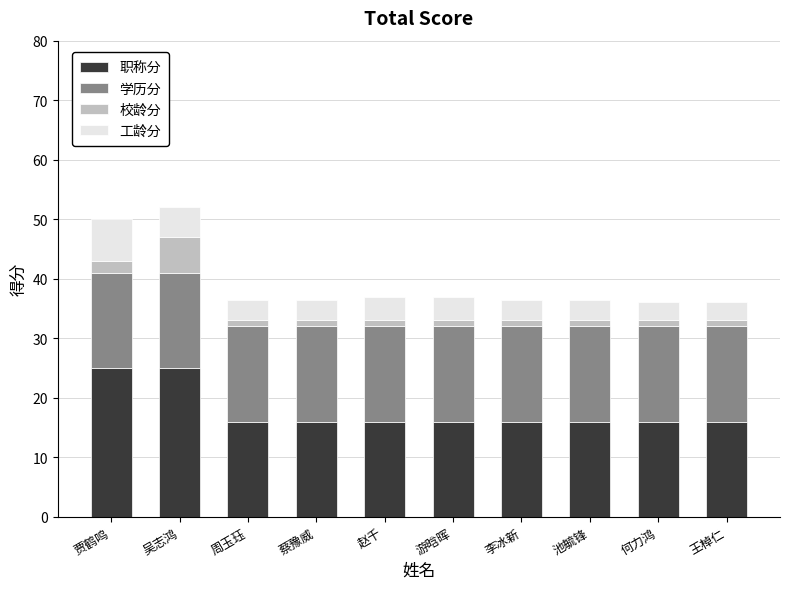

What is the highest value of the 职称分 series?

25.0